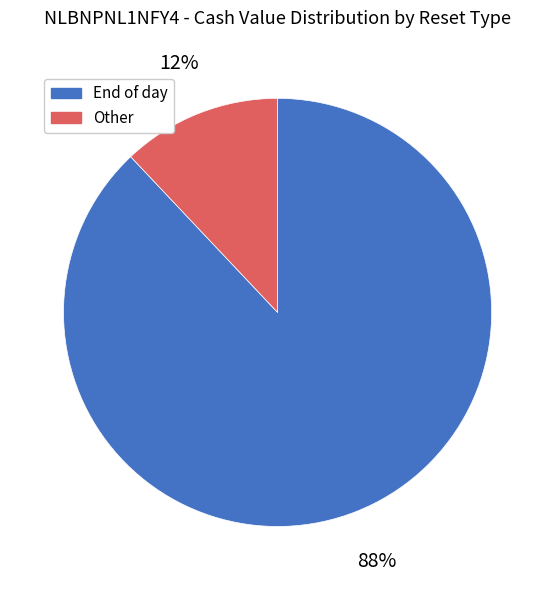

Is there a majority slice in this chart?

Yes